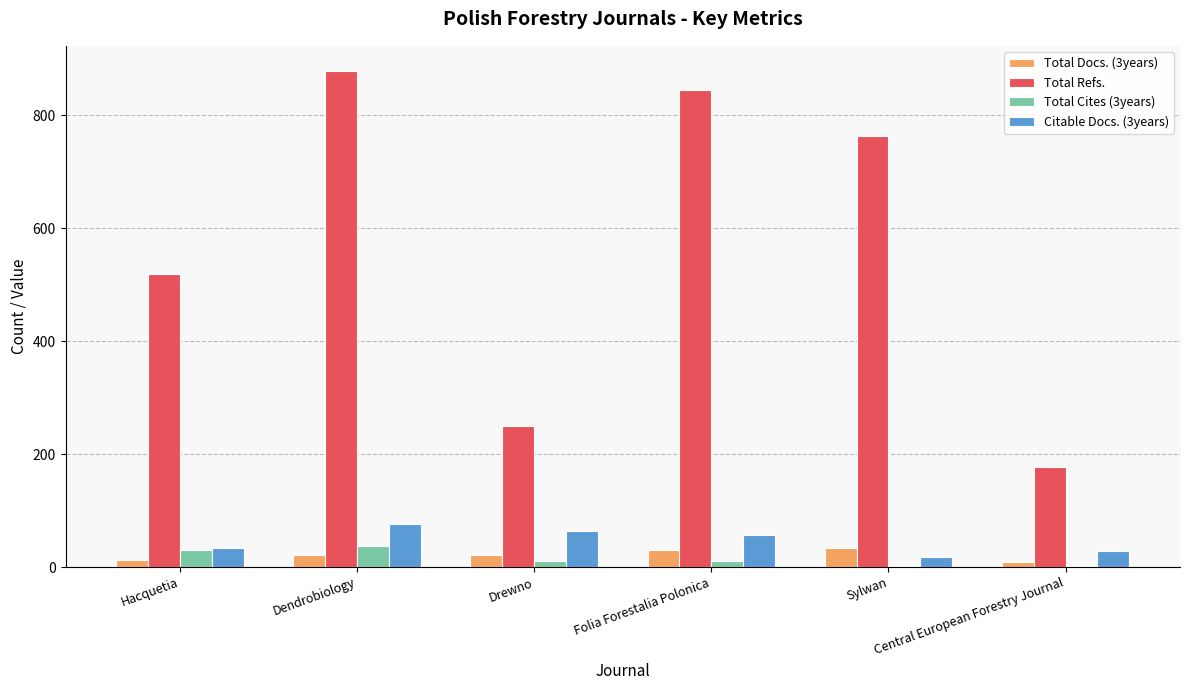

What is the sum of all Total Refs. values?

3433